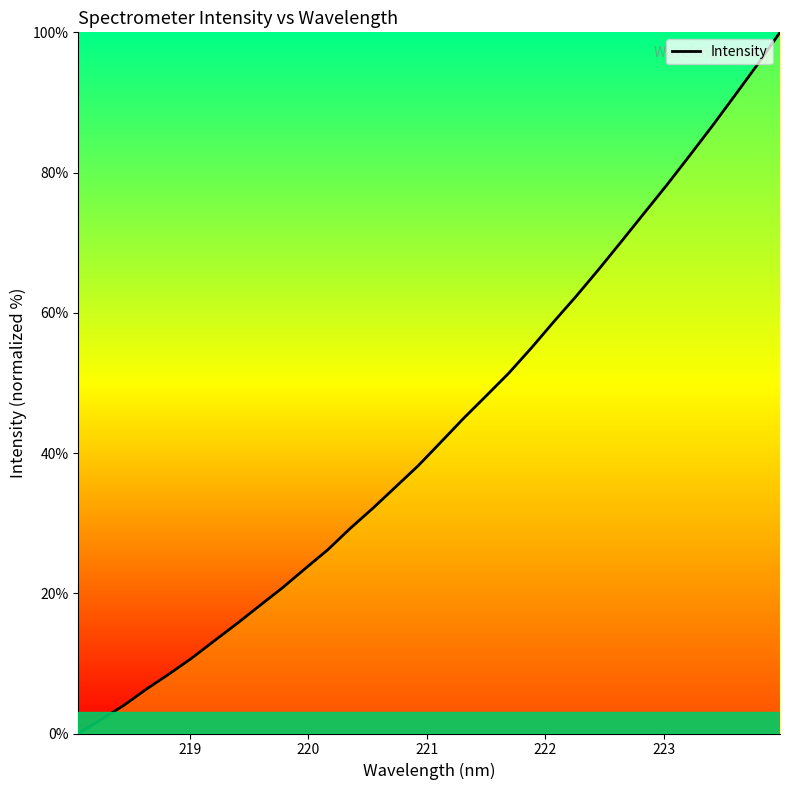

What is the difference between the maximum and minimum values?

100.0